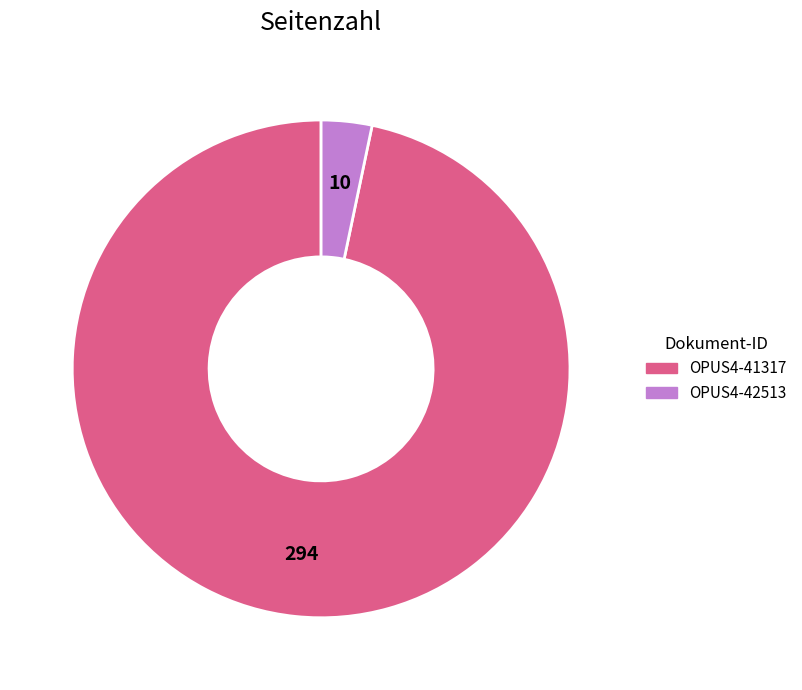

Count the number of slices in the pie.

2